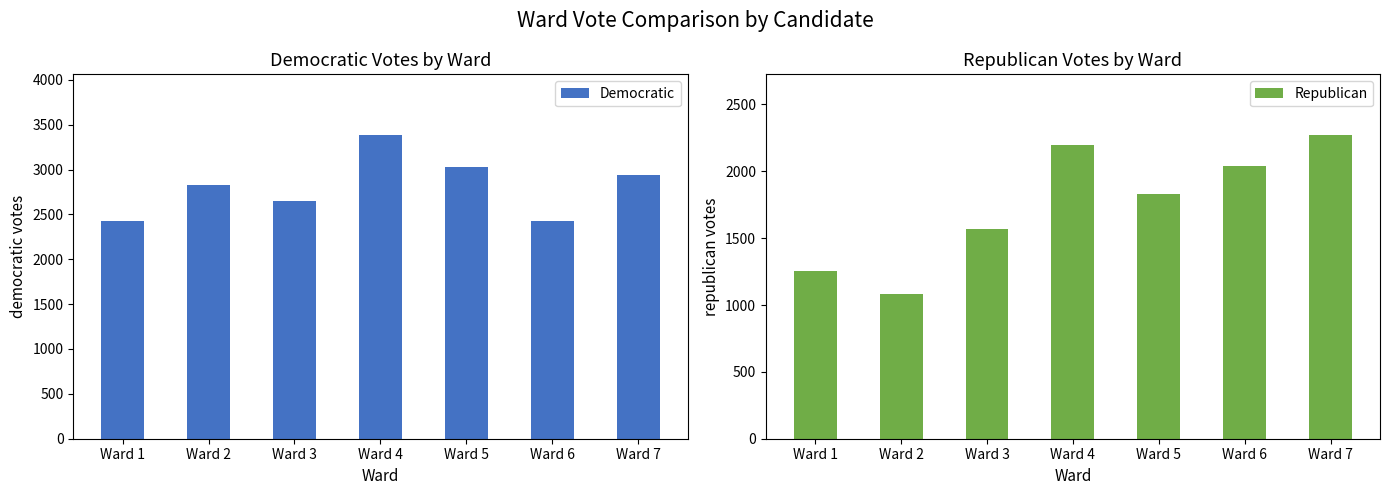

Are the bars grouped side by side (vs. stacked)?

Yes